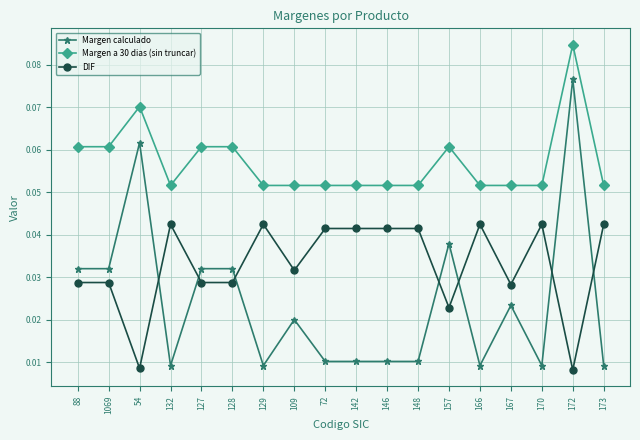

Rank the series by their maximum value, from highest to lowest.

Margen a 30 dias (sin truncar), Margen calculado, DIF